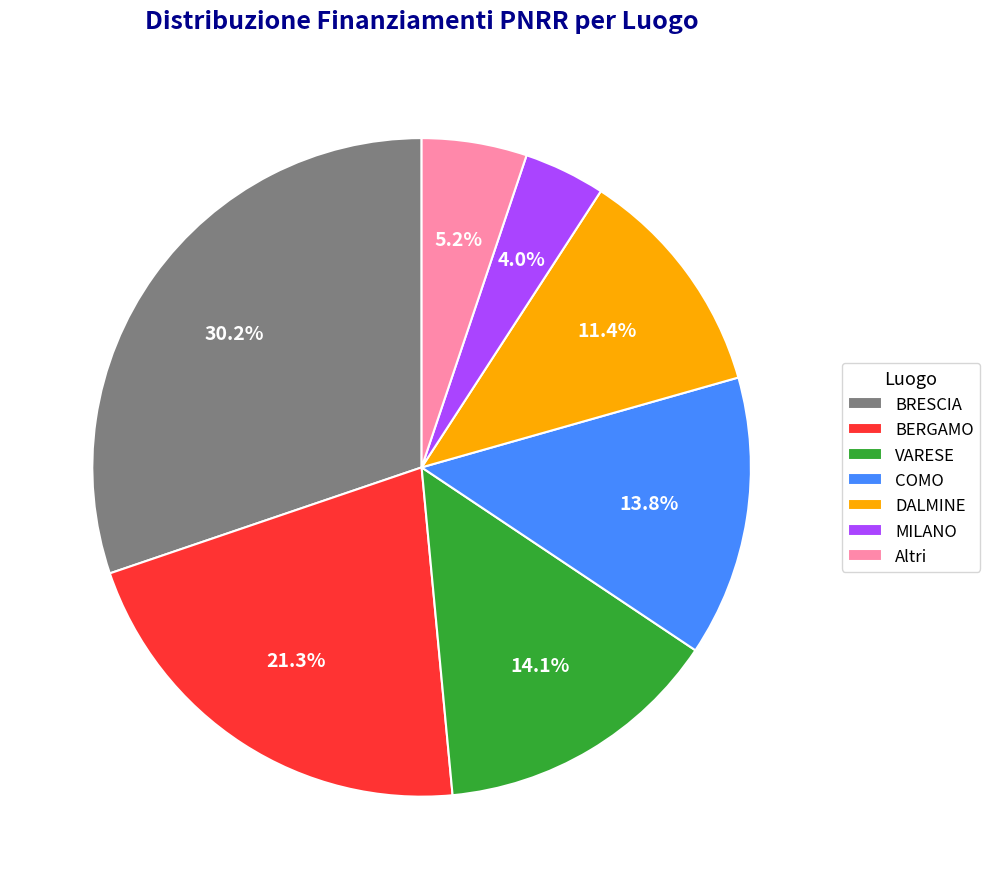

Is there any slice that represents more than half of the pie?

No